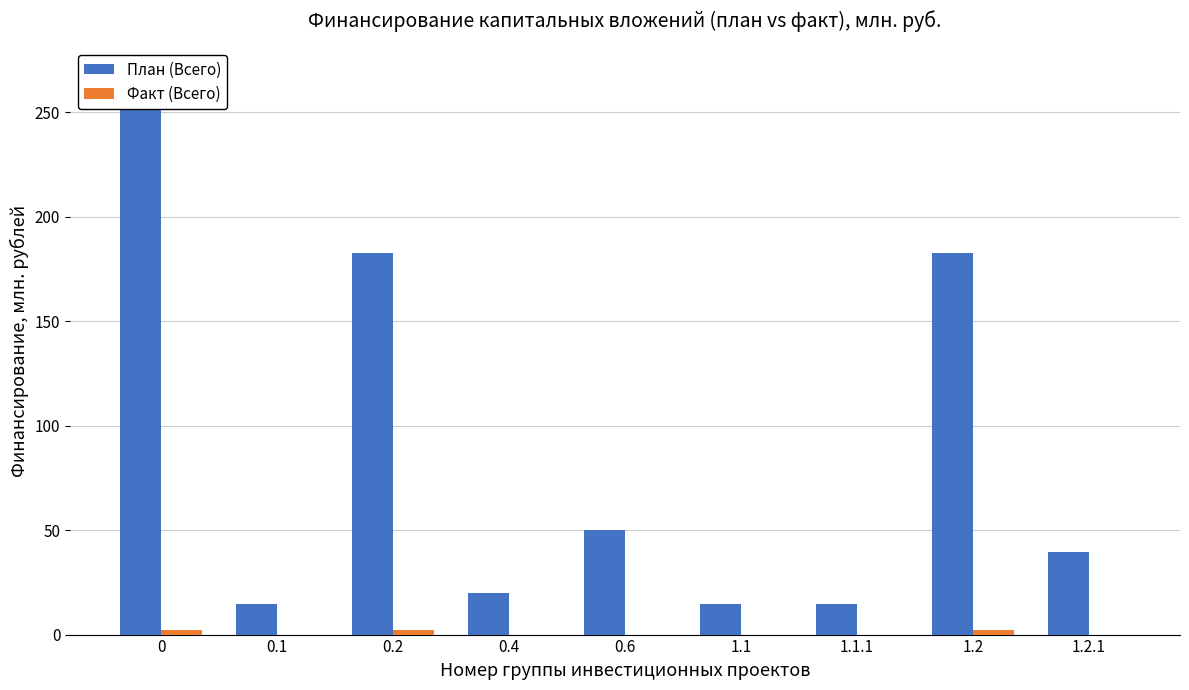

List the series in order of their peak value, lowest first.

Факт (Всего), План (Всего)